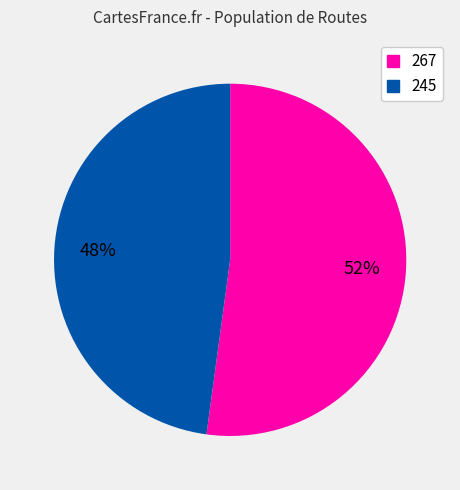

Rank the categories by value from highest to lowest.

267, 245